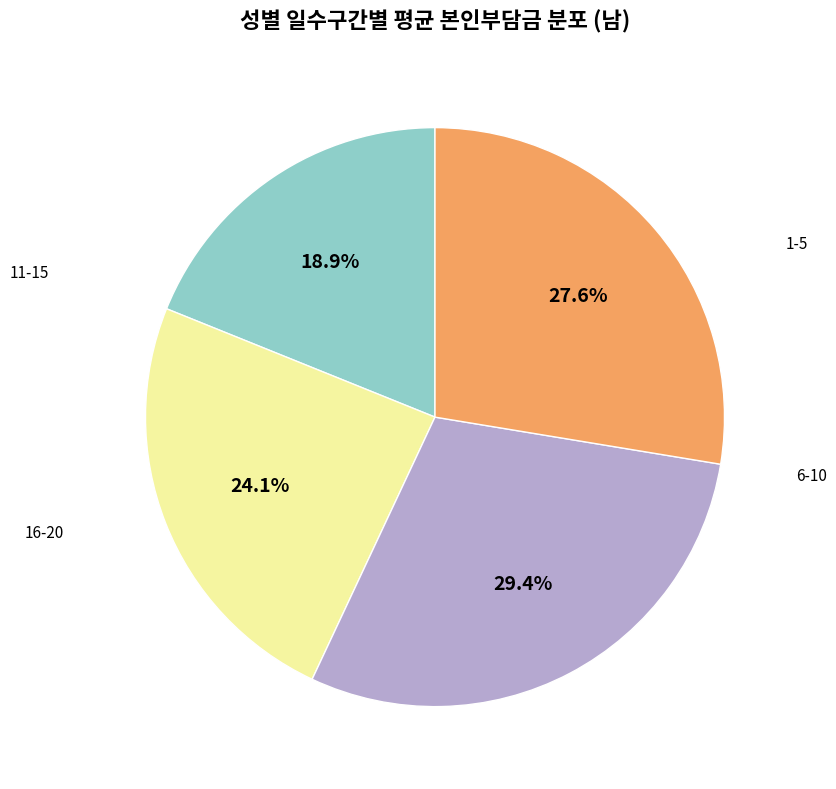

Does any single category account for the majority?

No